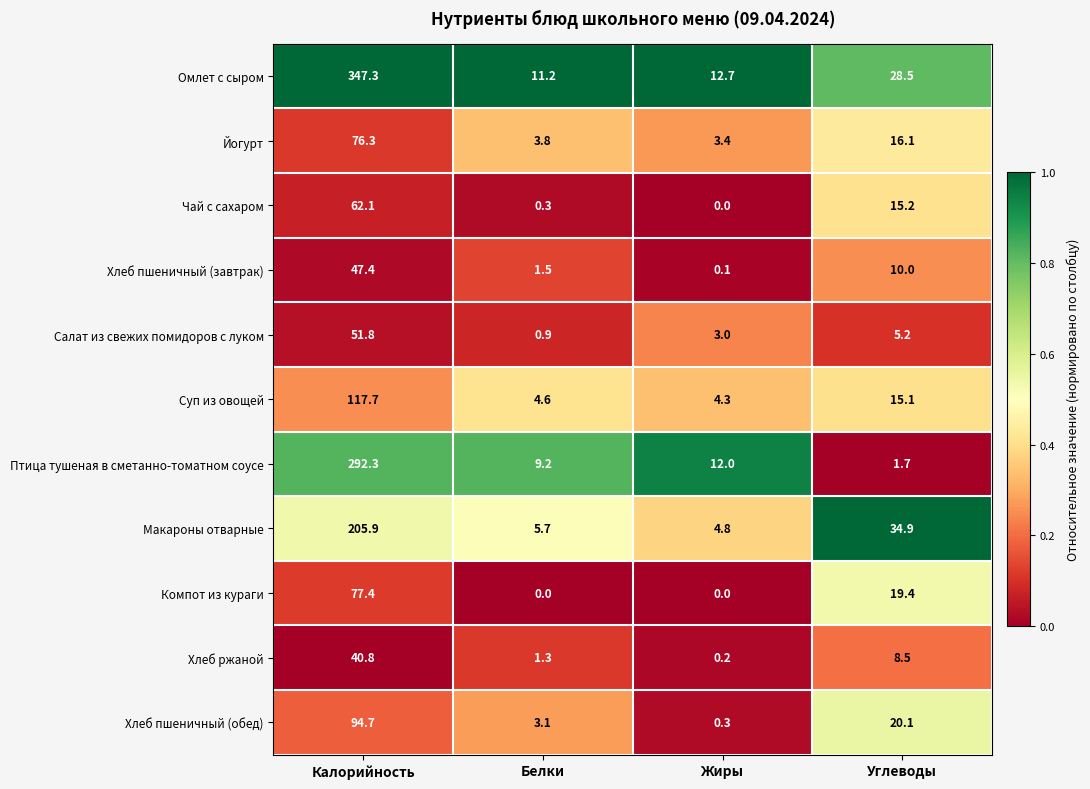

The value of Омлет с сыром at Углеводы is 39.5. True or false?

False